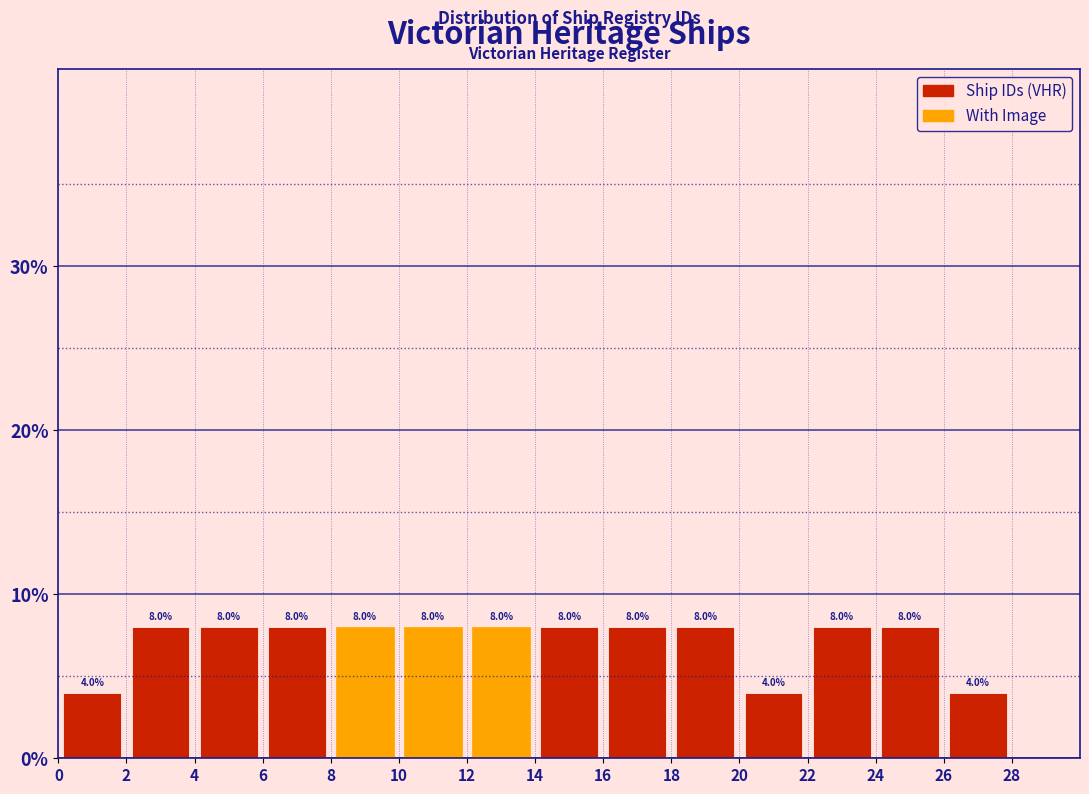

How tall is the bar that spans 22 to 24 on the x-axis?

8.0